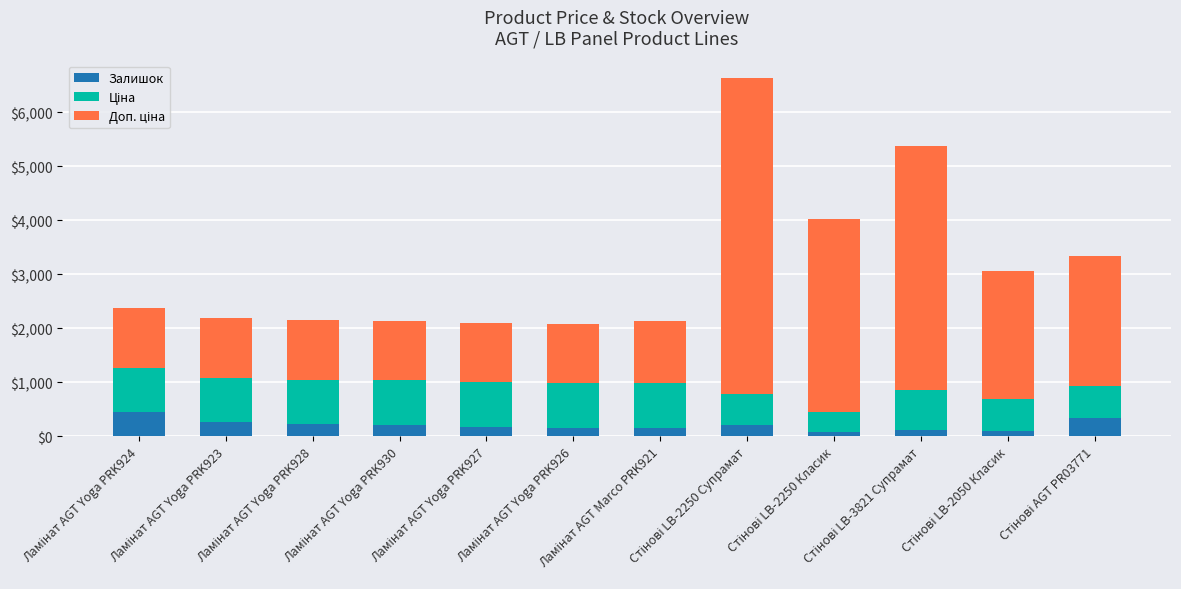

What is the sum of all Залишок values?

2469.0